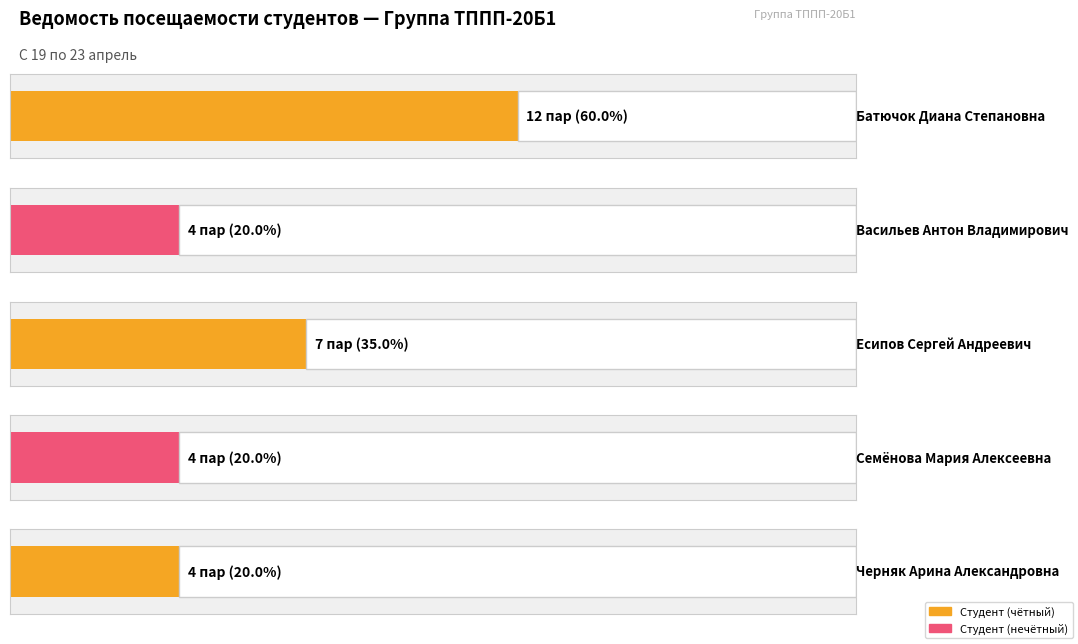

How many bars are there in total?

5